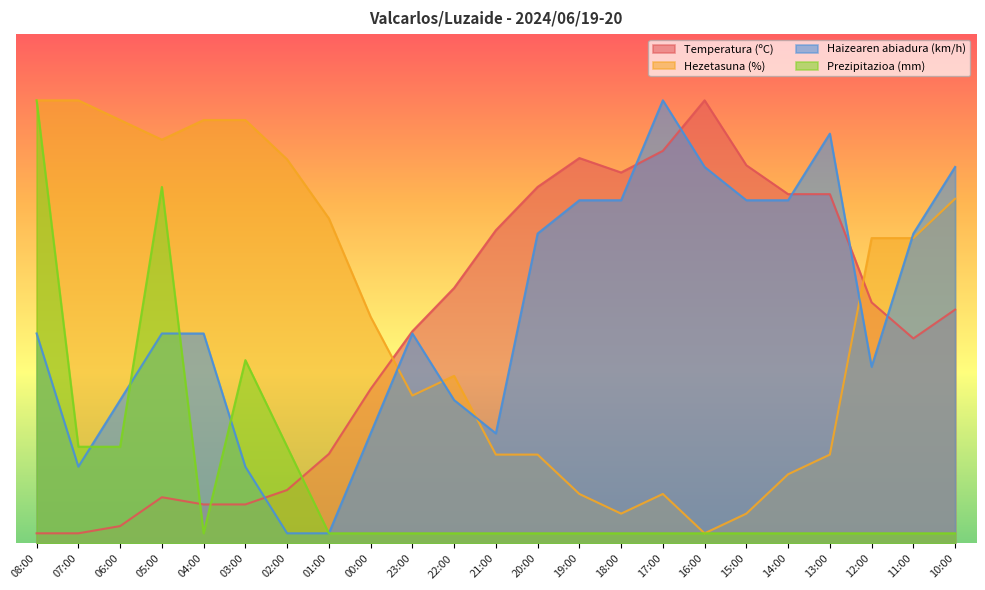

Which series has the largest total across all categories?

Haizearen abiadura (km/h)